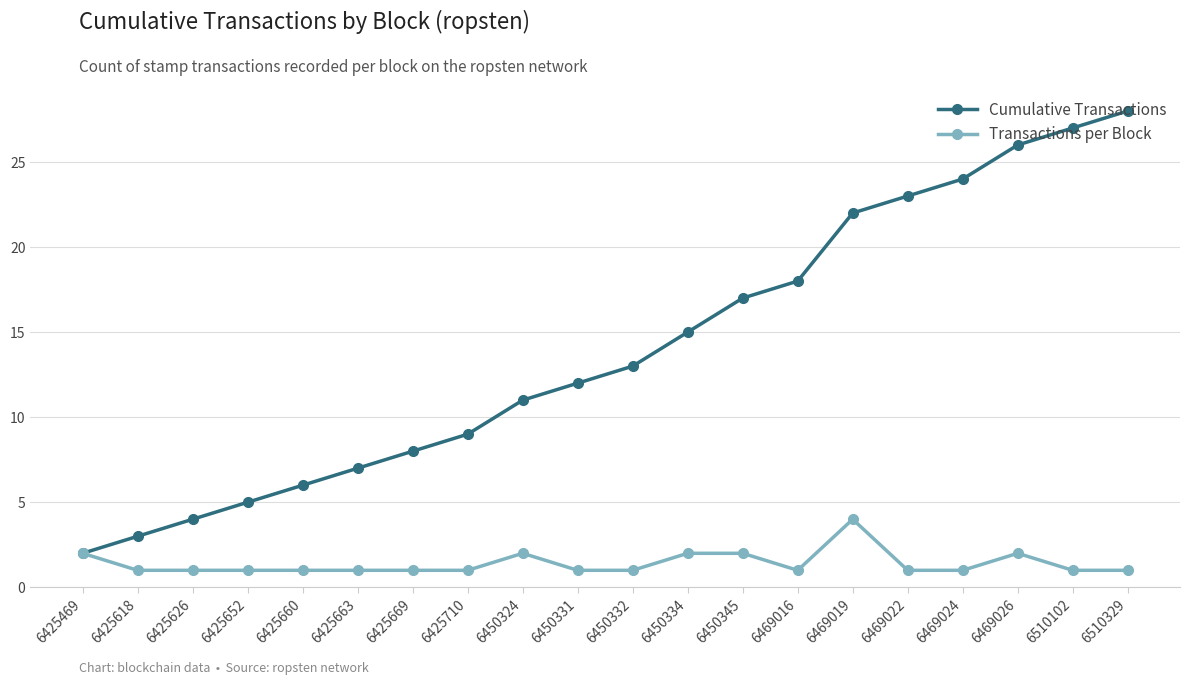

True or false: Transactions per Block has more than 2 interior local peaks.

True